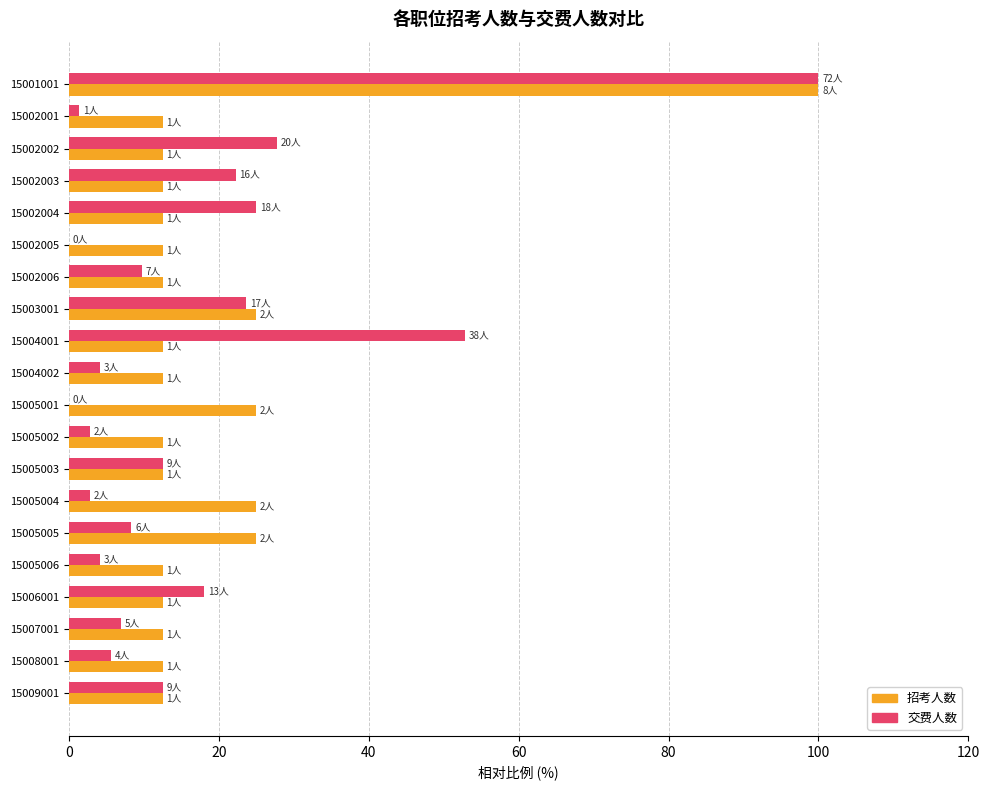

What is the total value across all series at 15004001?

65.3